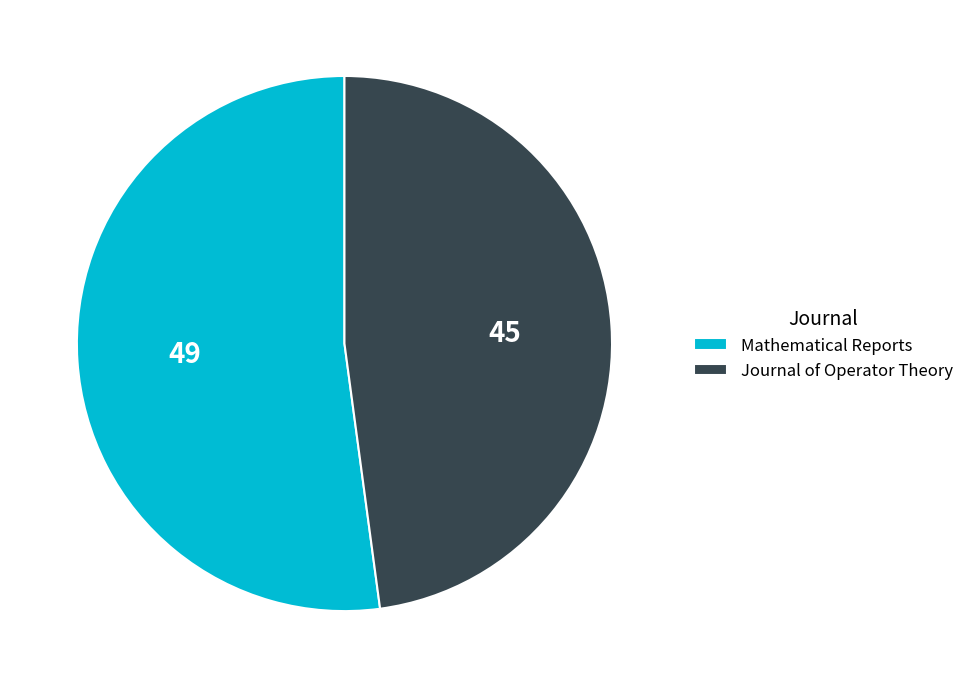

Between Mathematical Reports and Journal of Operator Theory, which is larger?

Mathematical Reports